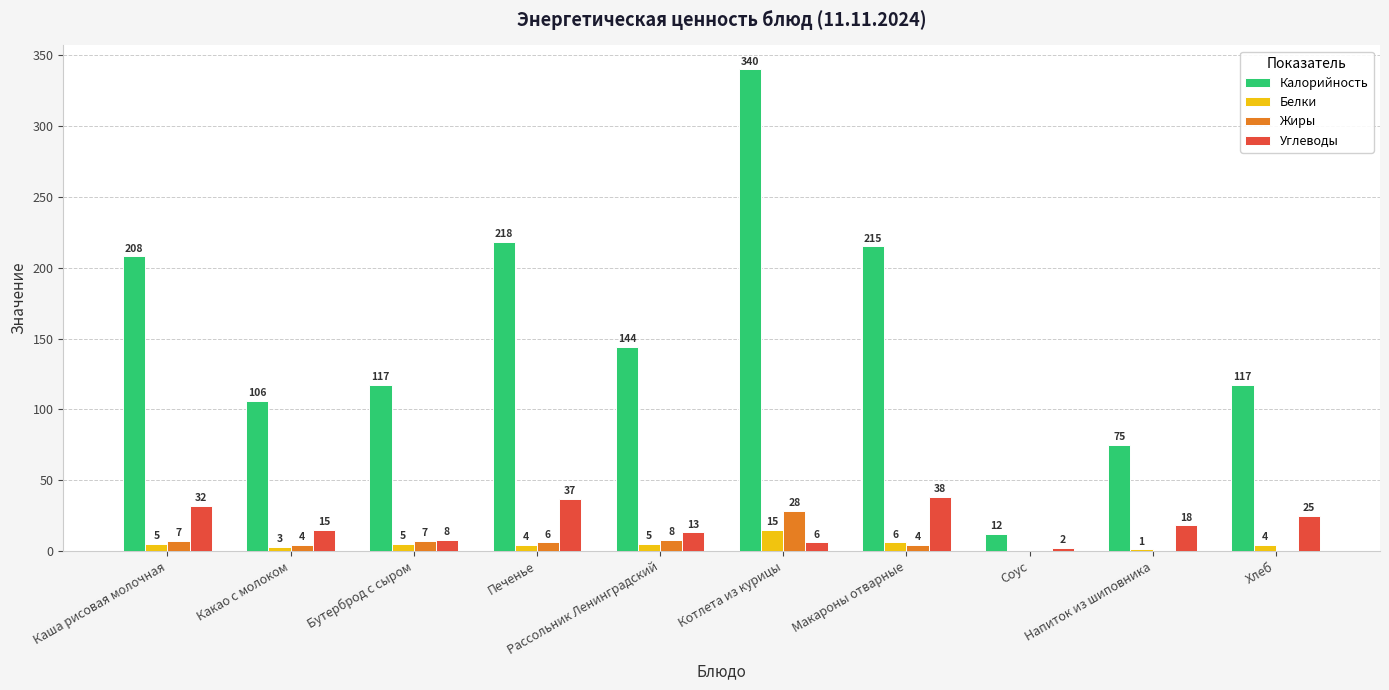

Which label corresponds to the largest value in the chart?

Котлета из курицы